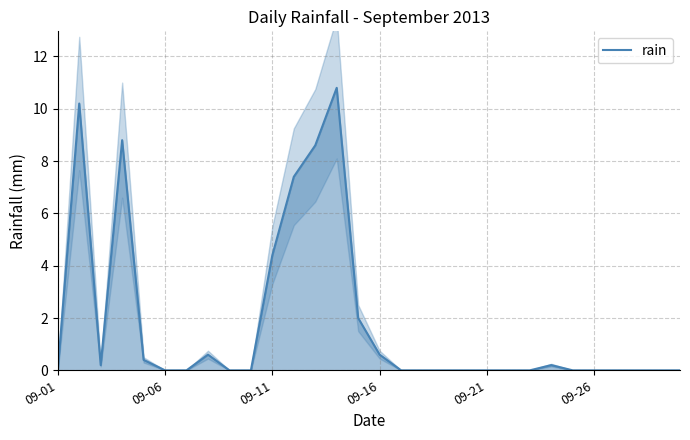

At which label is rain closest to 5?

09-11